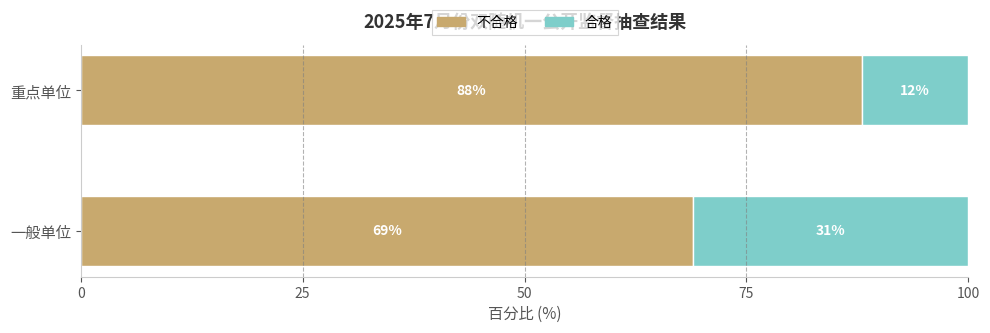

Count the 合格 values in the range 12 to 31.

2